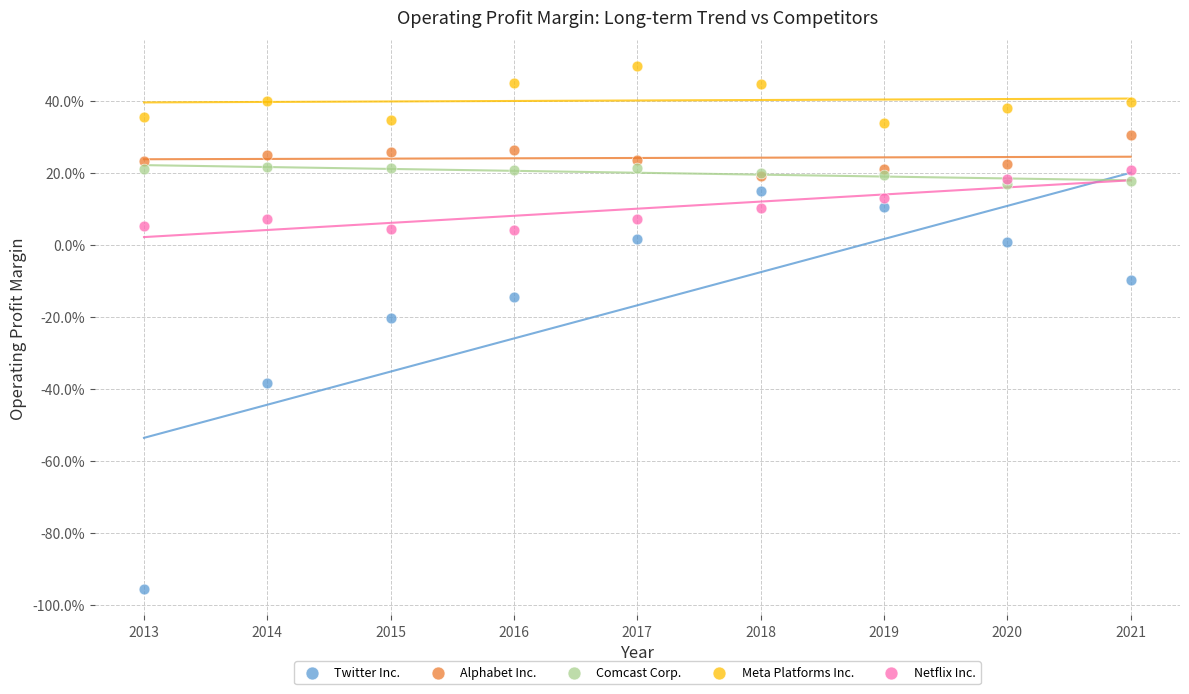

What are all the series names shown in the legend?

Twitter Inc., Alphabet Inc., Comcast Corp., Meta Platforms Inc., Netflix Inc.